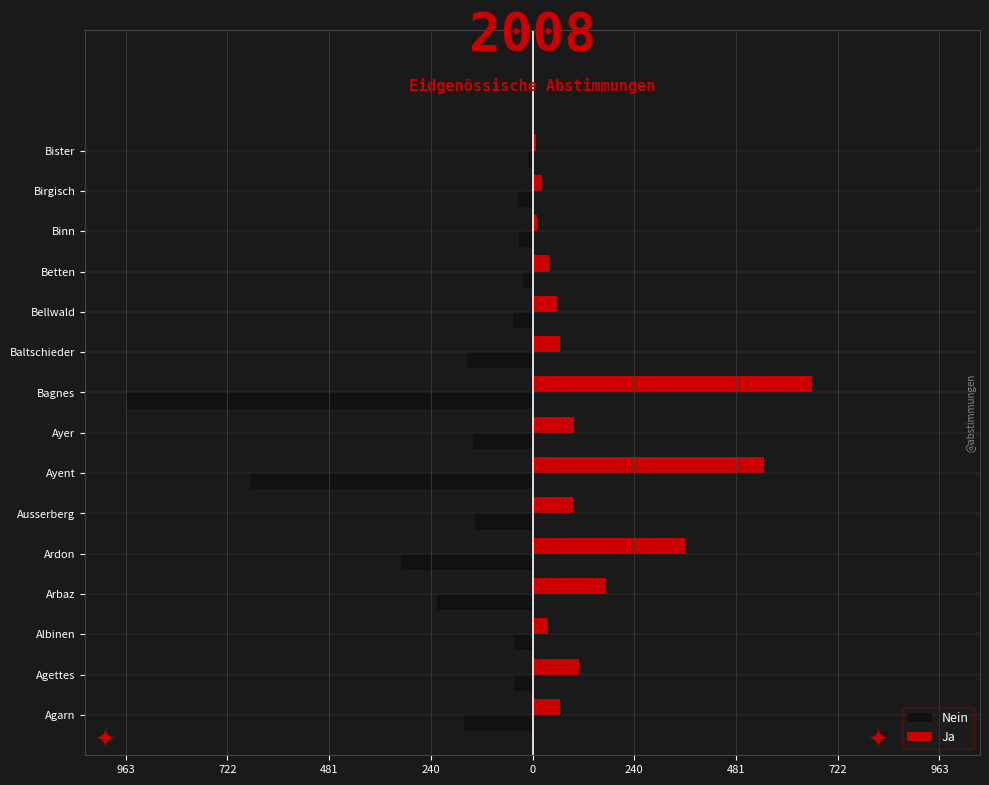

What are all the series names shown in the legend?

Nein, Ja